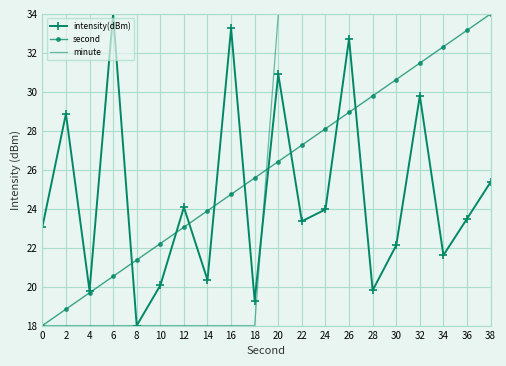

Is it true that intensity(dBm) equals 34.0 at 6?

True